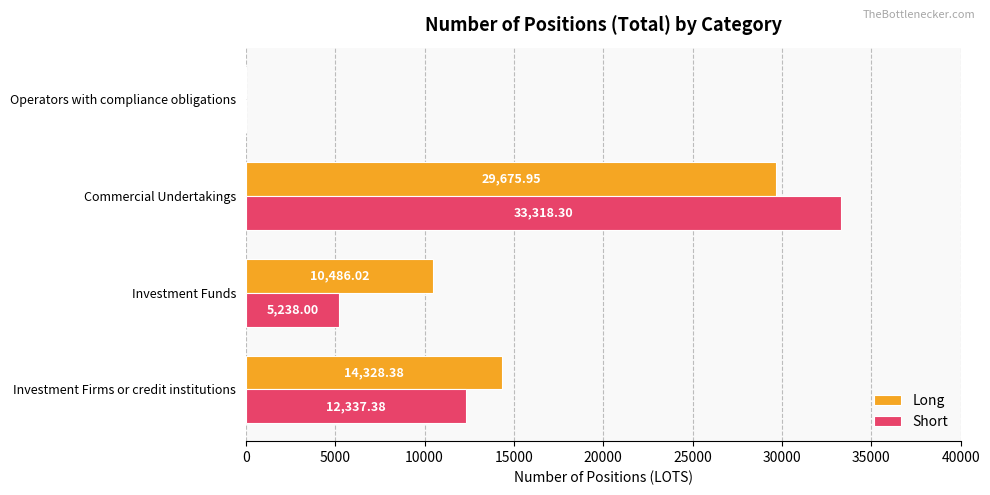

Is the value of Short at Operators with compliance obligations greater than the value of Long at Investment Firms or credit institutions?

No